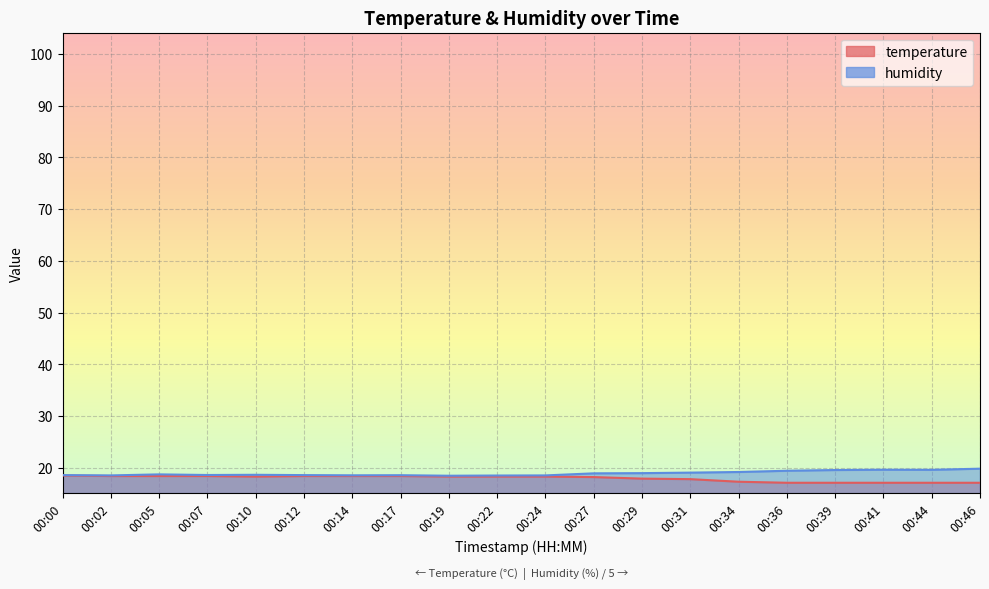

List the series in order of their overall mean, lowest first.

temperature, humidity